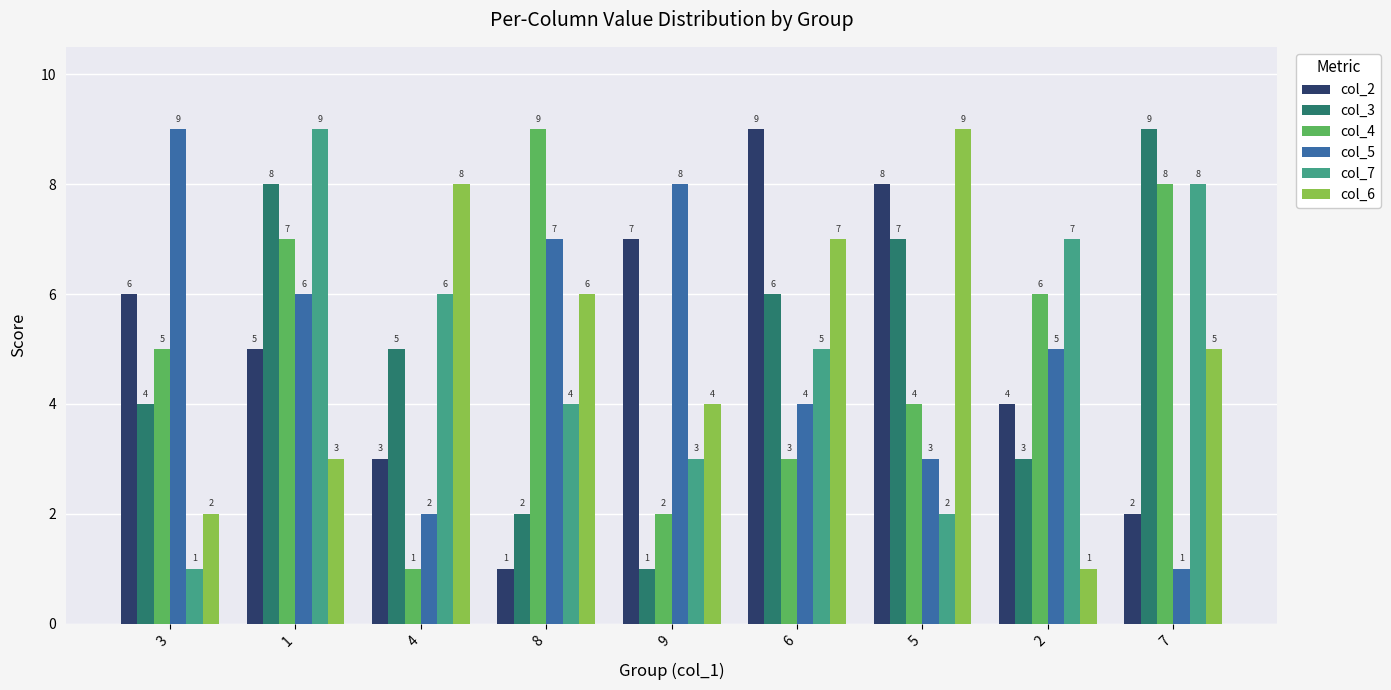

Reading left to right, transcribe all the data shown in this chart.

col_2: 6	5	3	1	7	9	8	4	2
col_3: 4	8	5	2	1	6	7	3	9
col_4: 5	7	1	9	2	3	4	6	8
col_5: 9	6	2	7	8	4	3	5	1
col_7: 1	9	6	4	3	5	2	7	8
col_6: 2	3	8	6	4	7	9	1	5